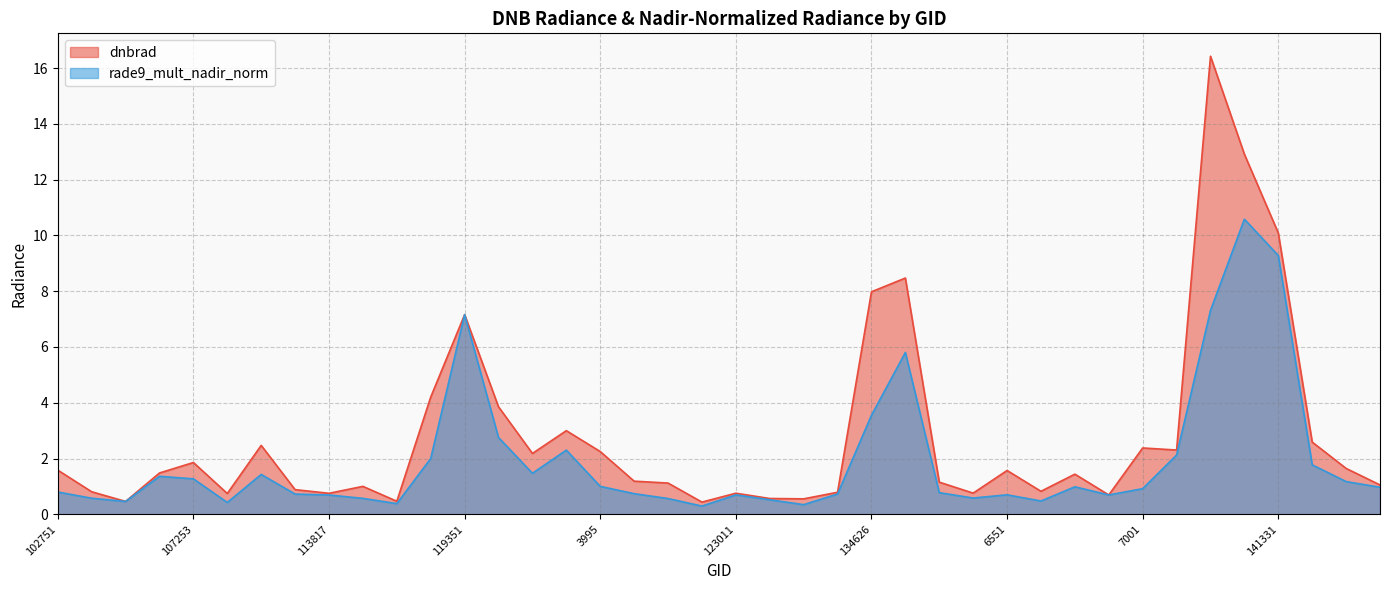

What is the value of the dnbrad point at the 7th from the left?

2.5